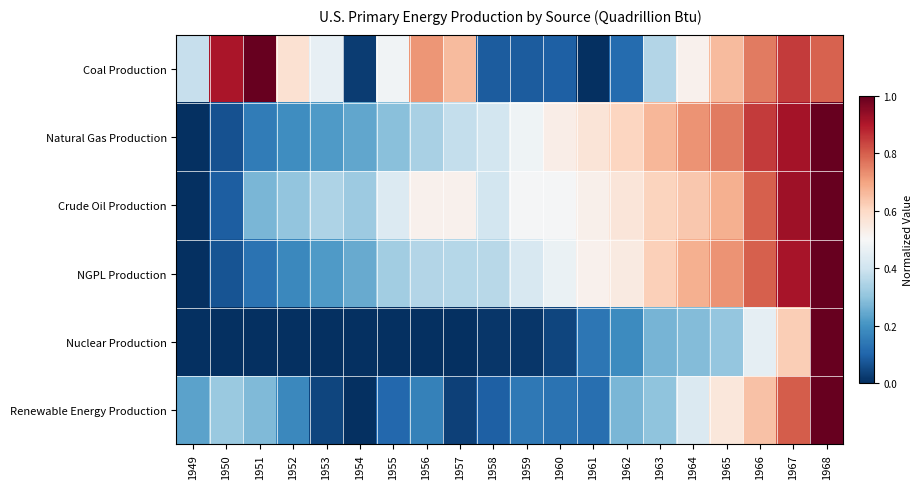

Between 1959 and 1968, which is larger?

1968